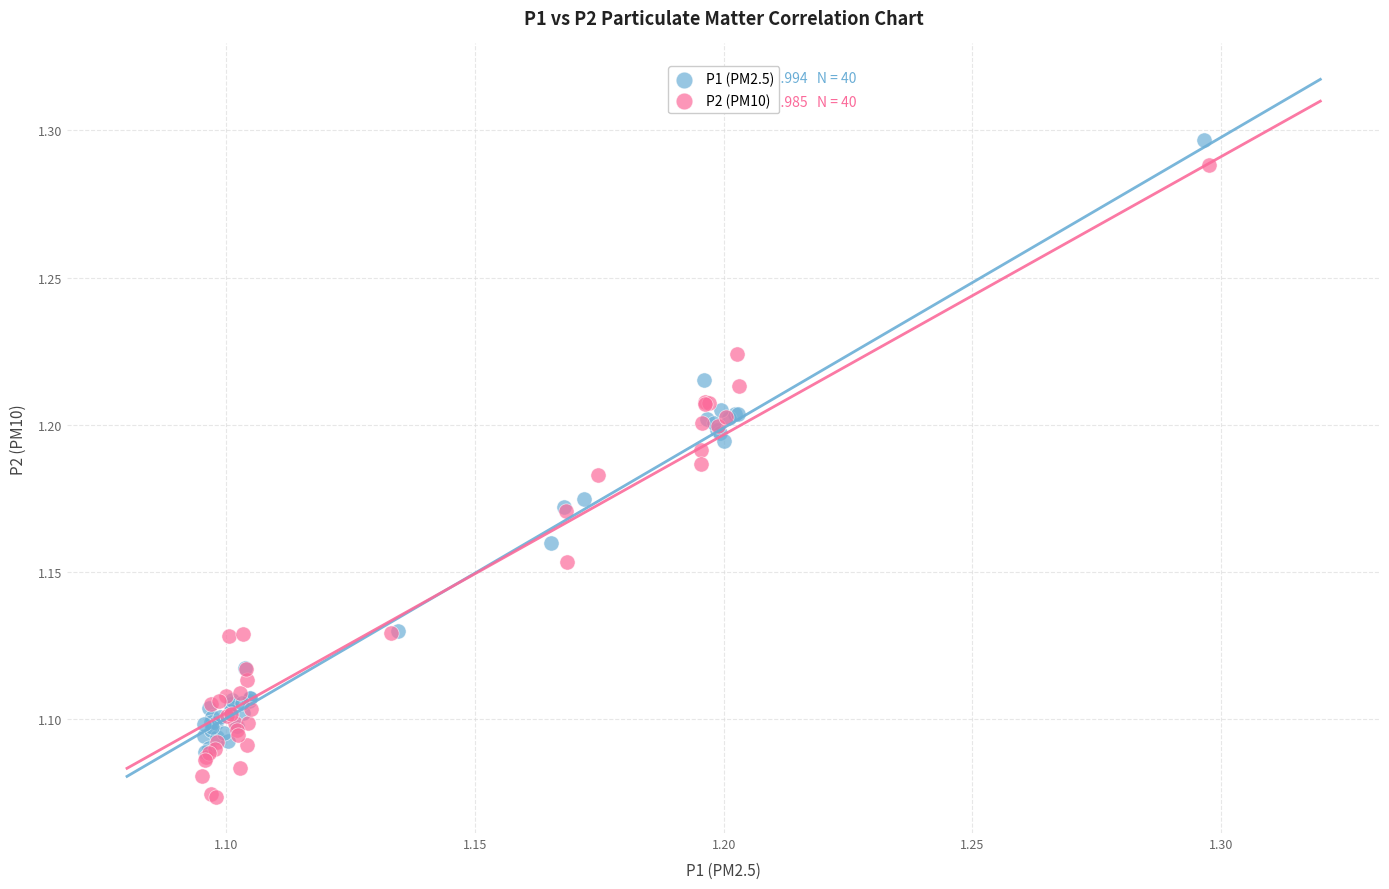

Which series contains the lowest Y value?

P2 (PM10)